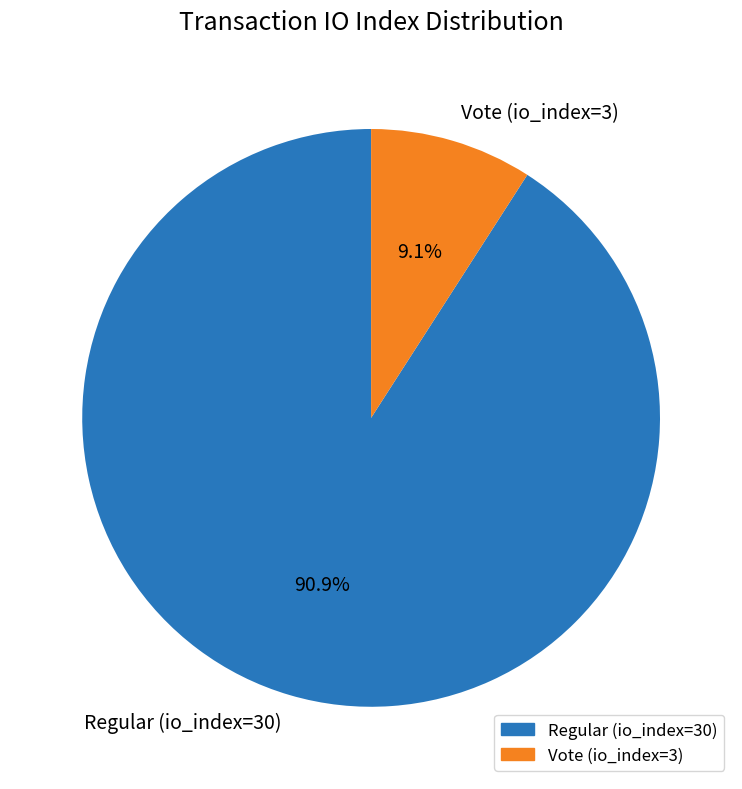

What is the majority slice?

Regular (io_index=30)